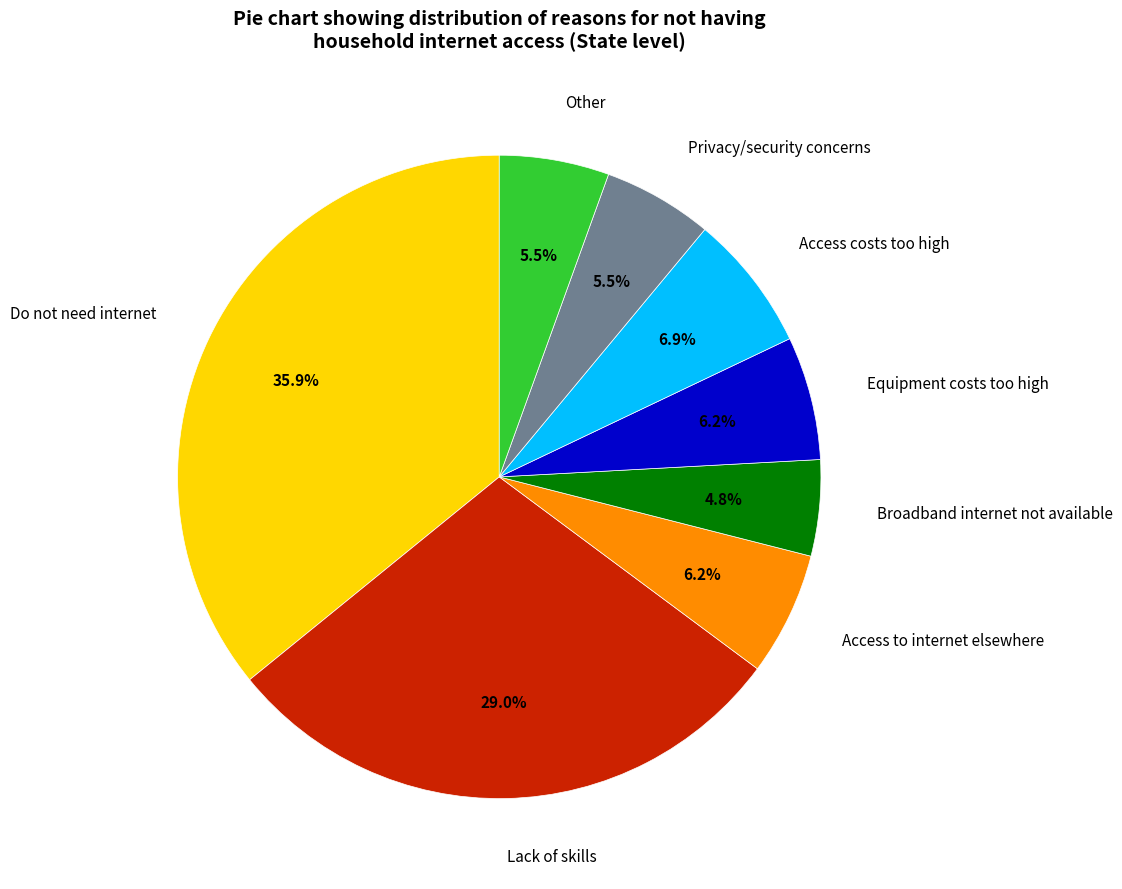

Does Privacy/security concerns account for over 50% of the chart?

No